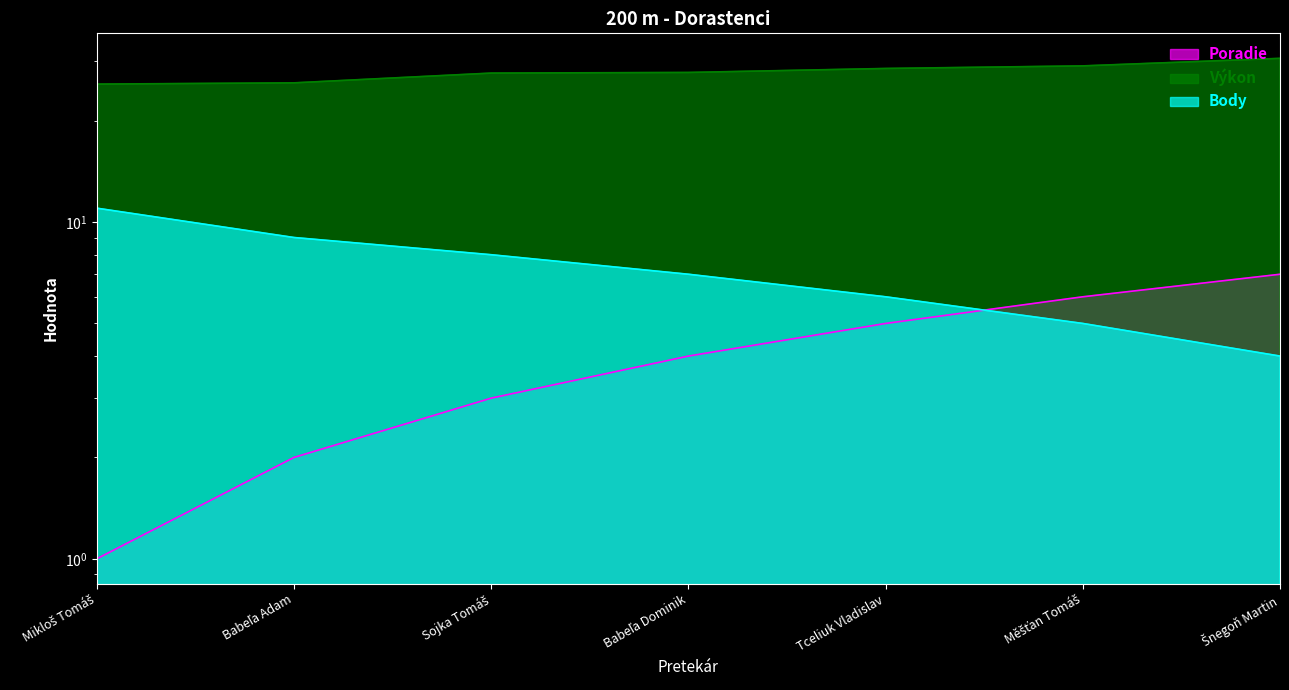

After their last crossing, which series has the higher values: Poradie or Body?

Poradie